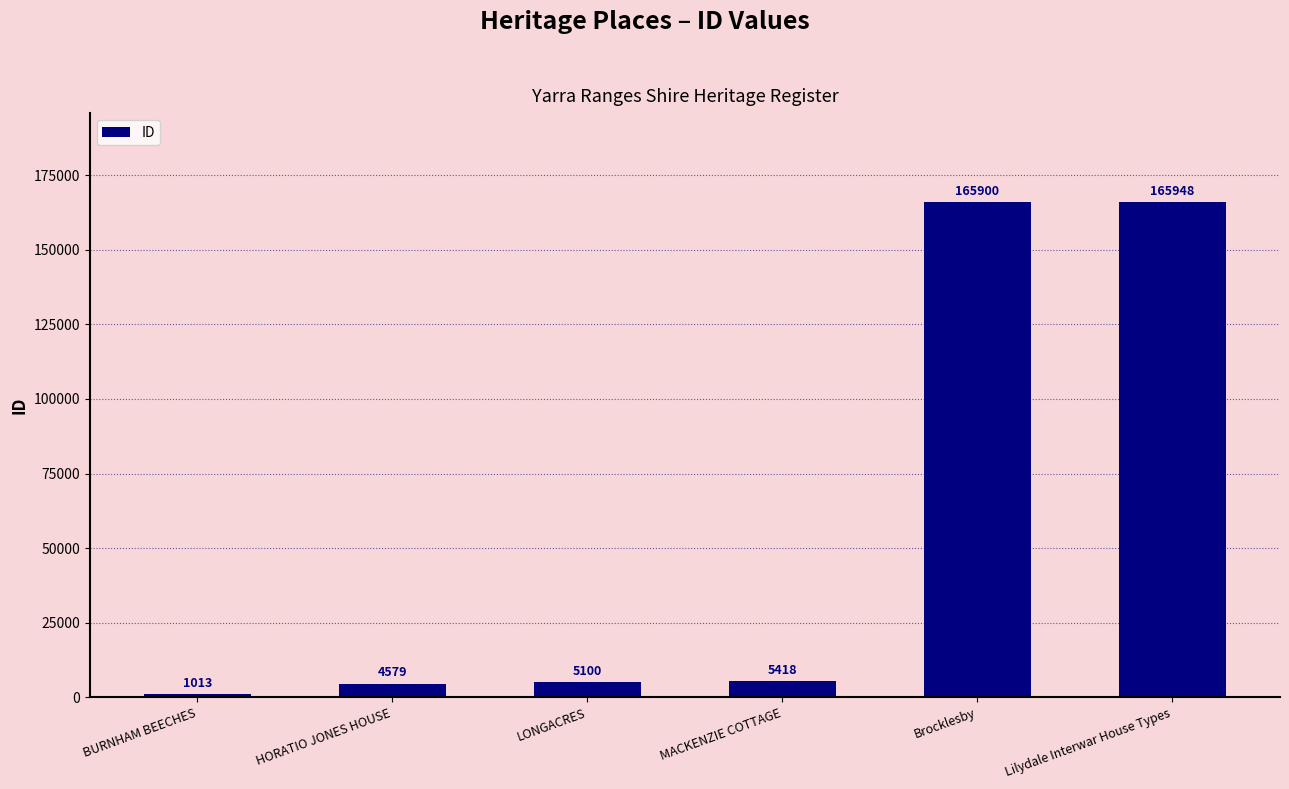

Reading right to left, list all the values displayed in this chart.

165948	165900	5418	5100	4579	1013